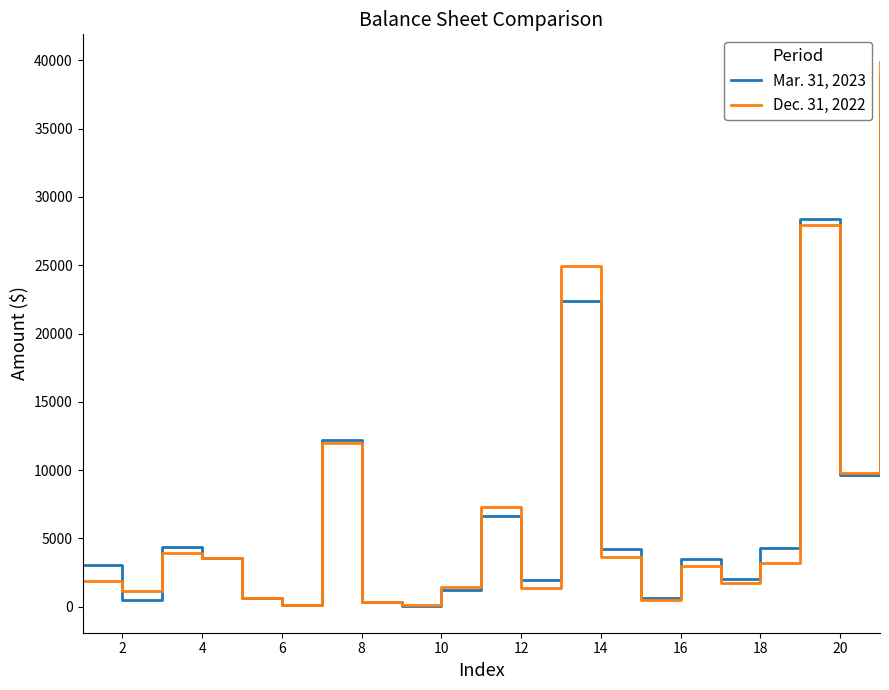

List the series in order of their peak value, highest first.

Dec. 31, 2022, Mar. 31, 2023